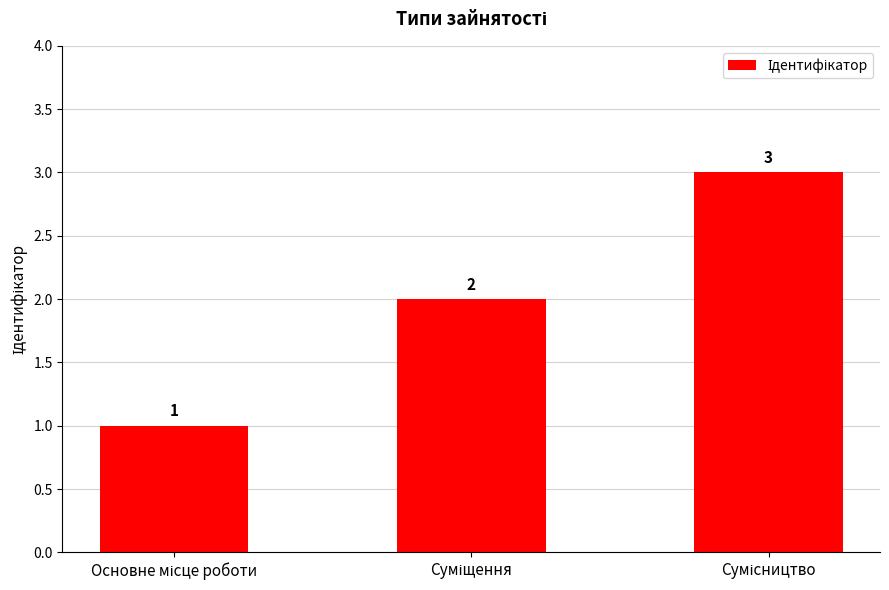

What is the sum of all values?

6